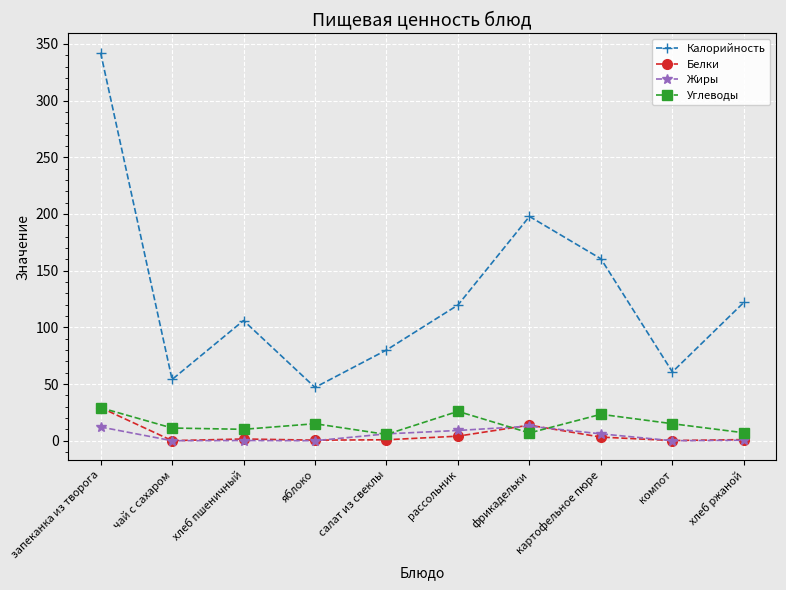

True or false: Калорийность has more than 1 points higher than both neighbors.

True